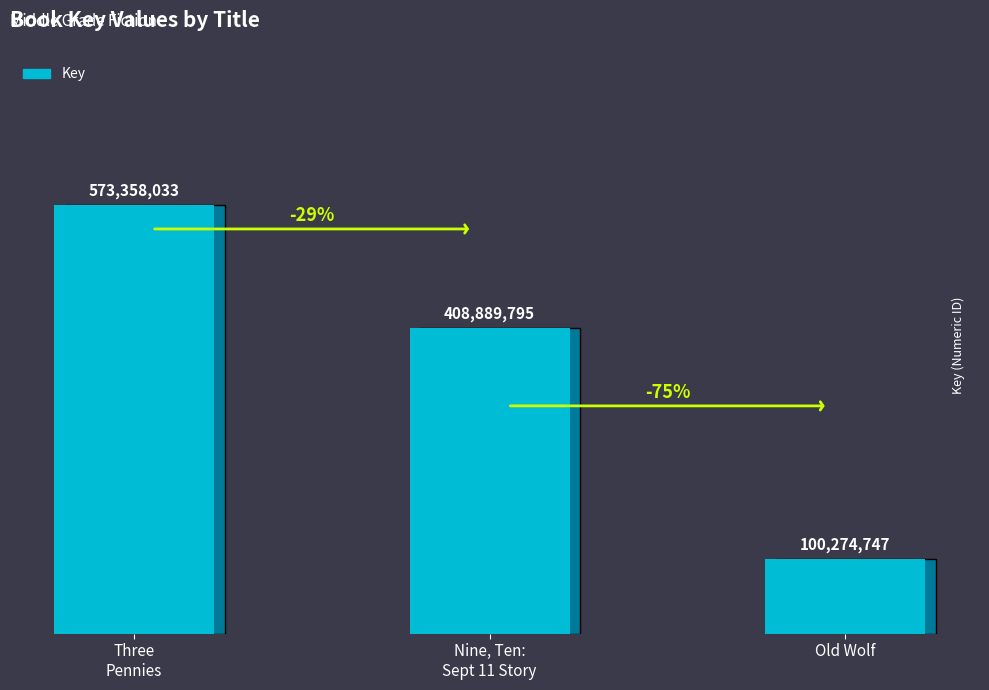

Between Nine, Ten:
Sept 11 Story and Old Wolf, which is larger?

Nine, Ten:
Sept 11 Story